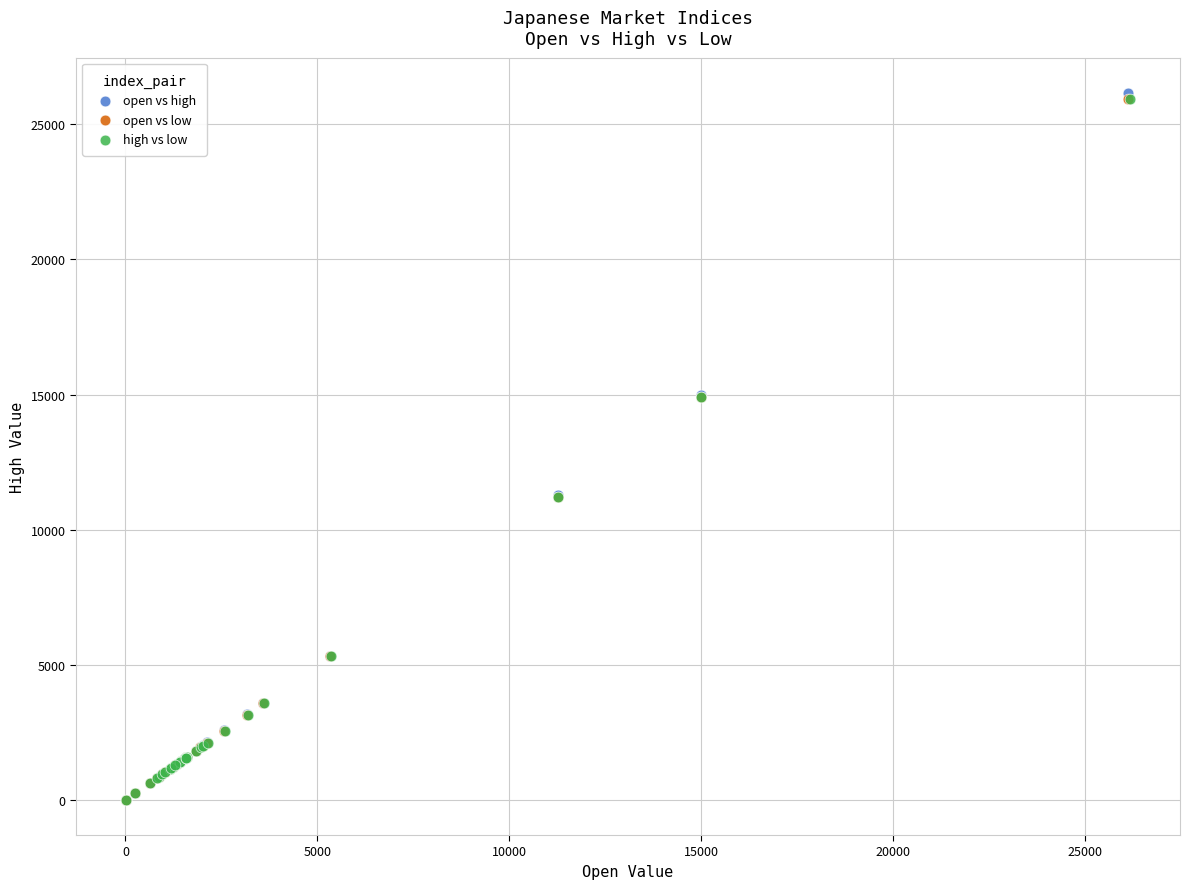

What are all the series names shown in the legend?

open vs high, open vs low, high vs low